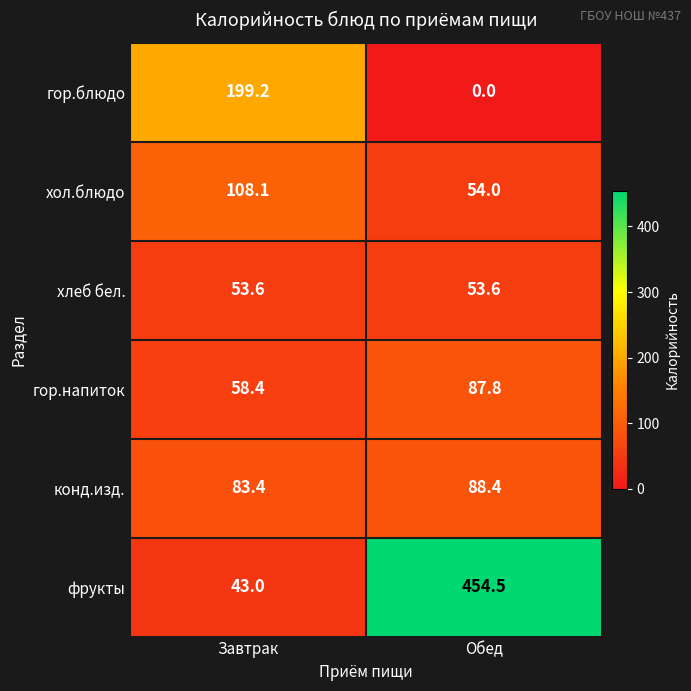

What is the sum of all конд.изд. values?

171.8